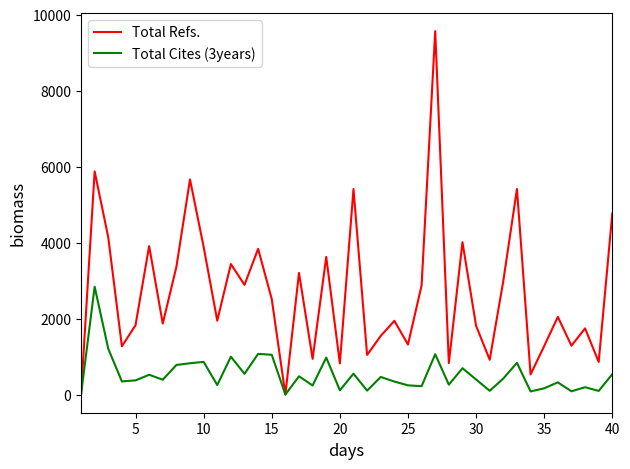

Which series has the largest total across all categories?

Total Refs.